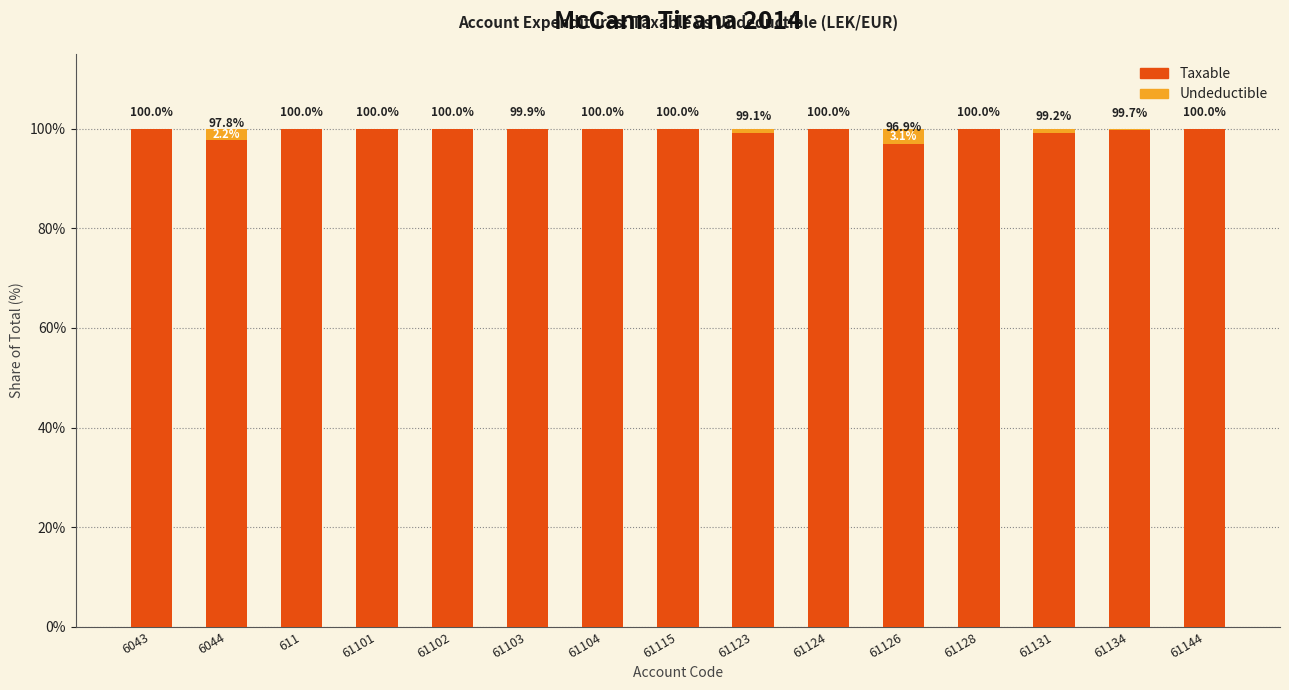

What is the sum of the Taxable values at 6043 and 61131?

199.2